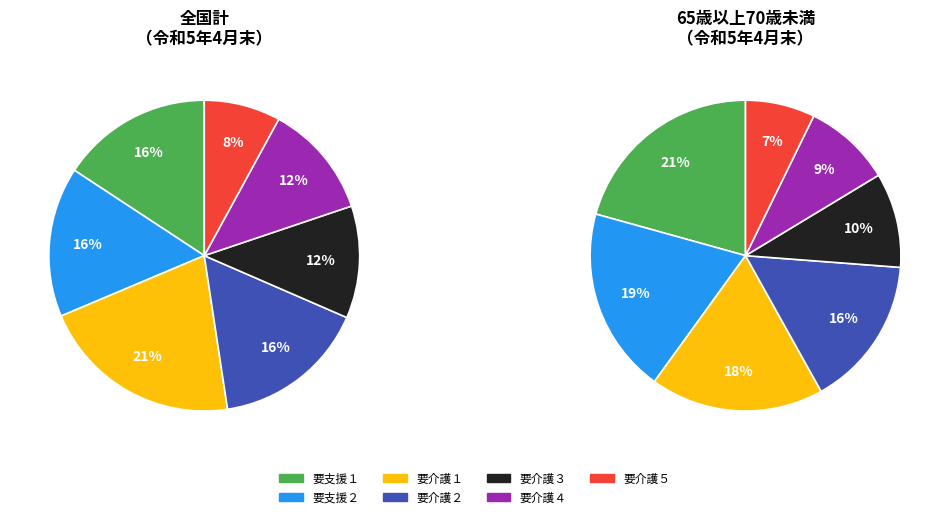

Is there a majority slice in this chart?

No